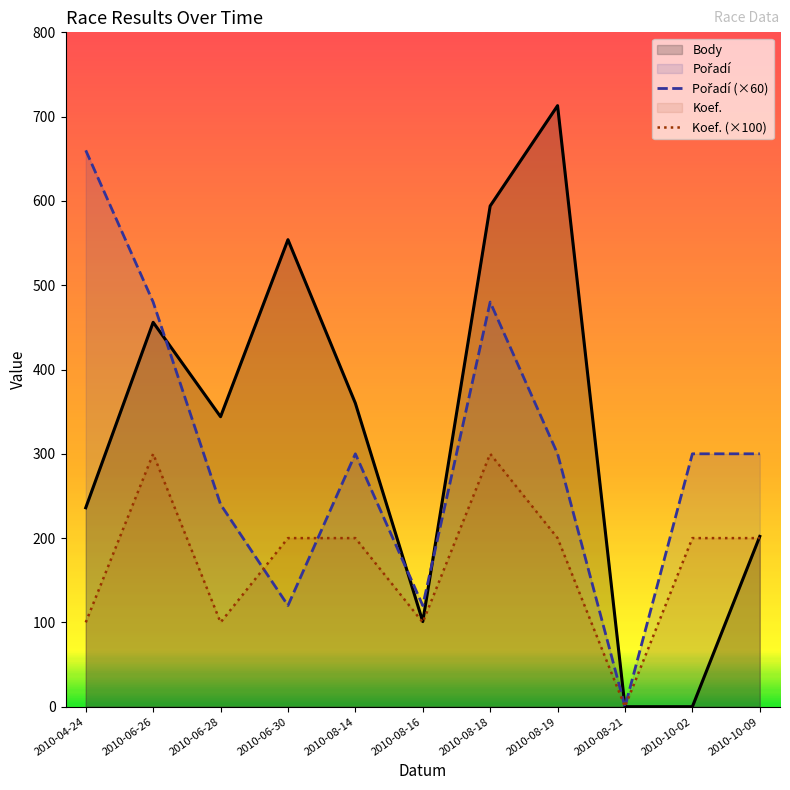

How many data points in Body are less than 344?

5